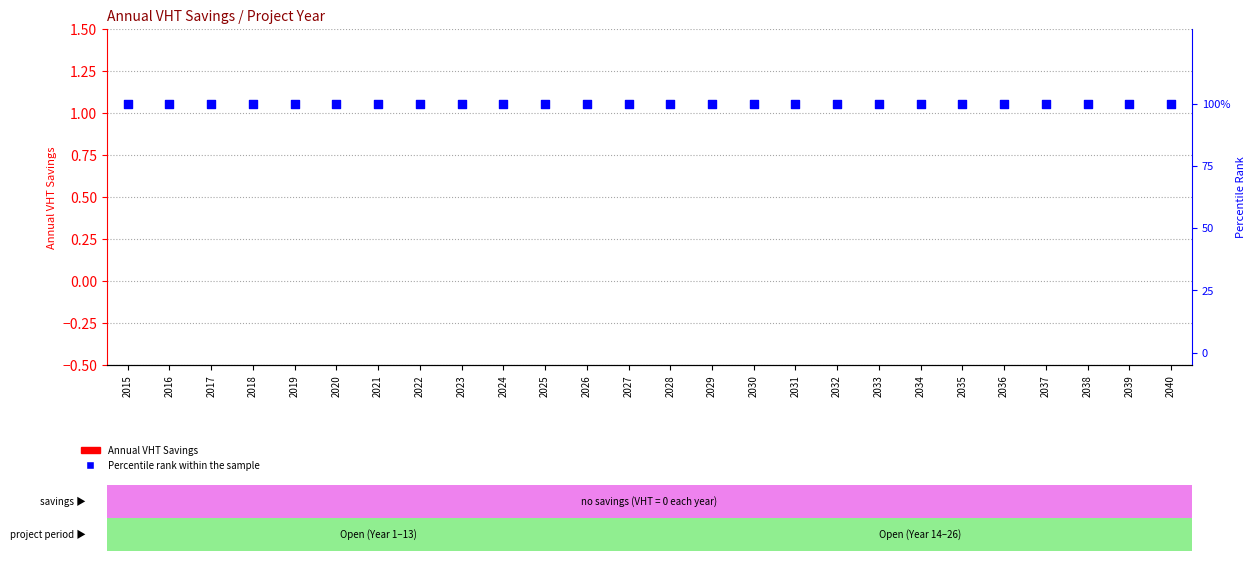

At which category is the sum across all series the highest?

2015